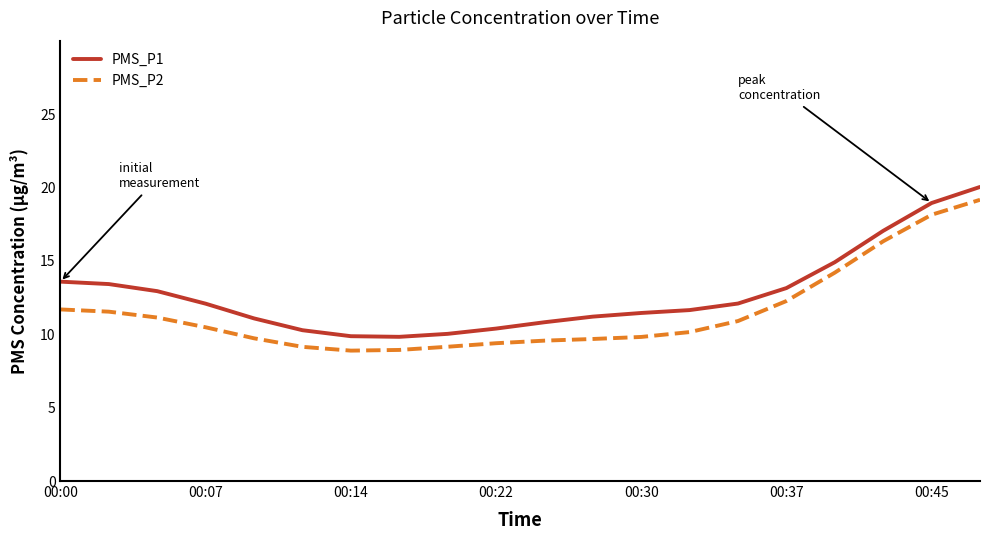

List the series in order of their overall mean, highest first.

PMS_P1, PMS_P2